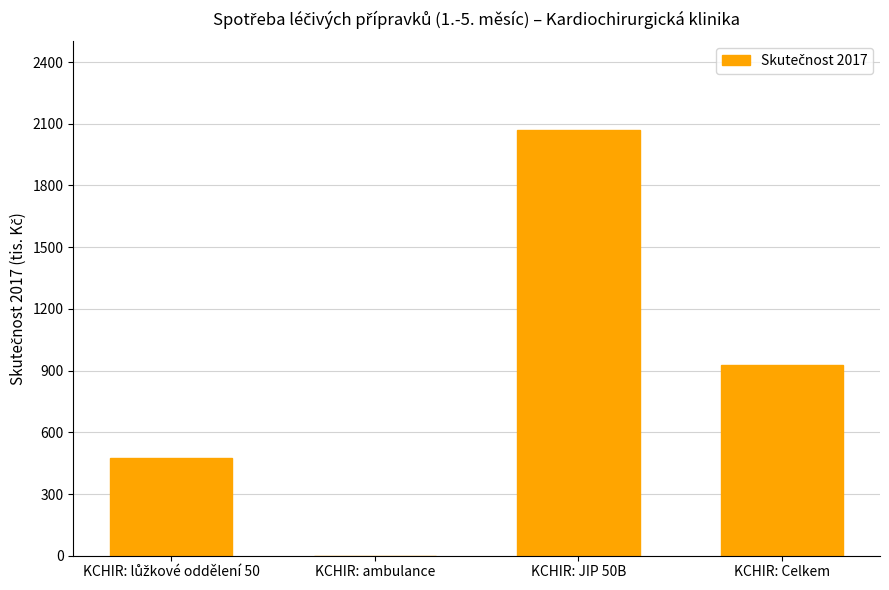

Where is the data nearest to the value 1034?

KCHIR: Celkem